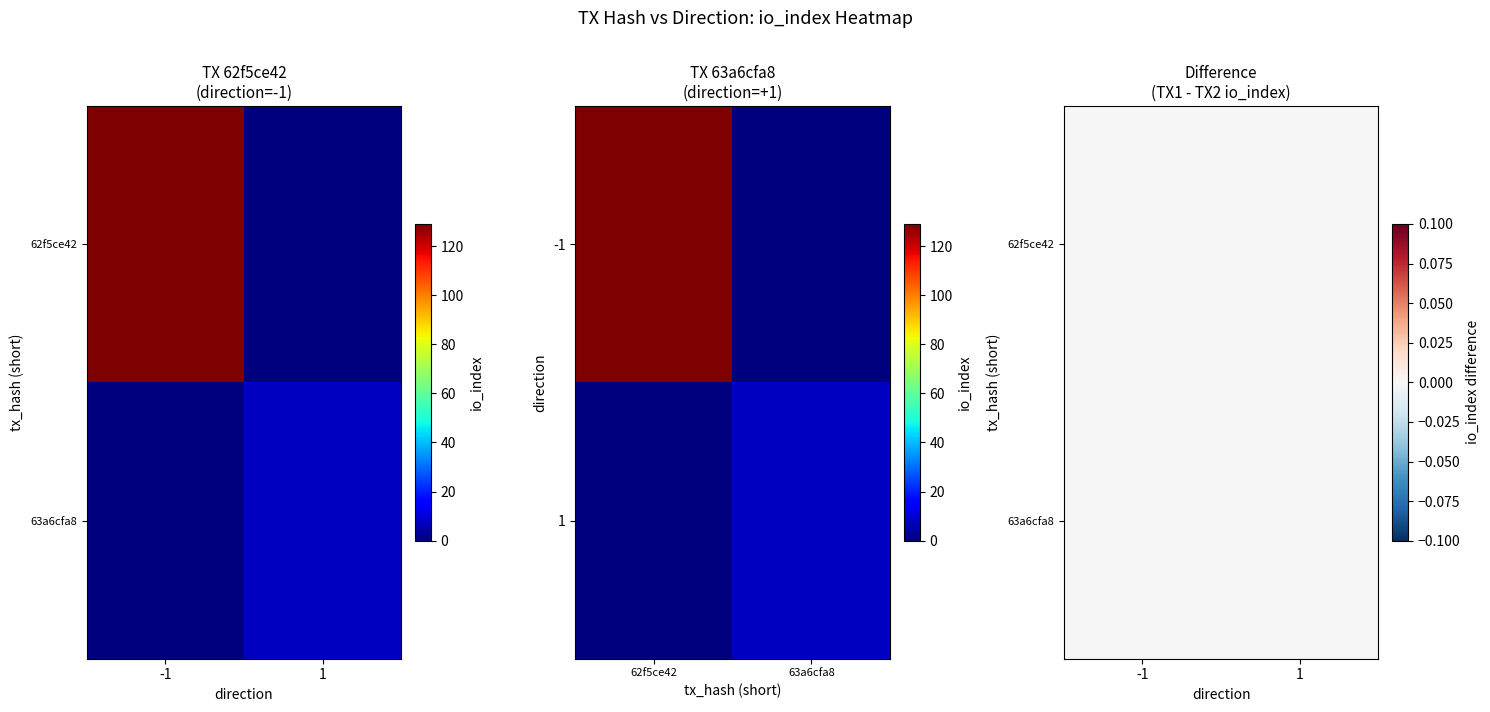

Which series has the largest range (max minus min)?

62f5ce42